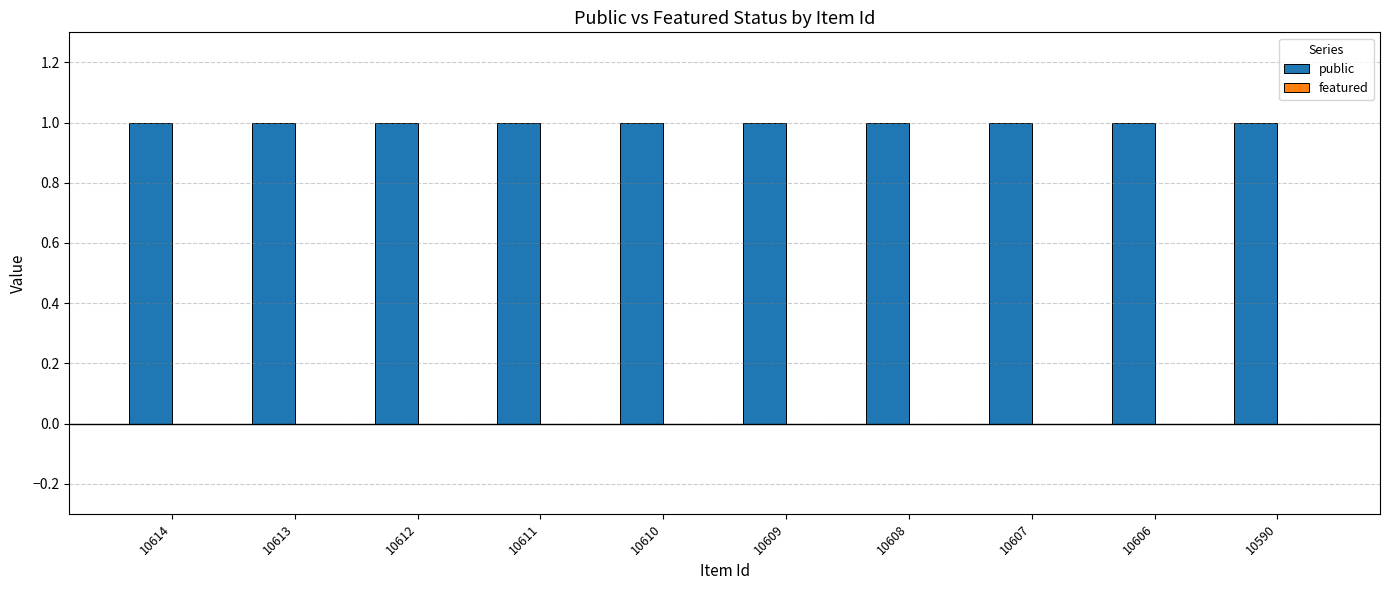

What is the maximum value shown in the chart?

1